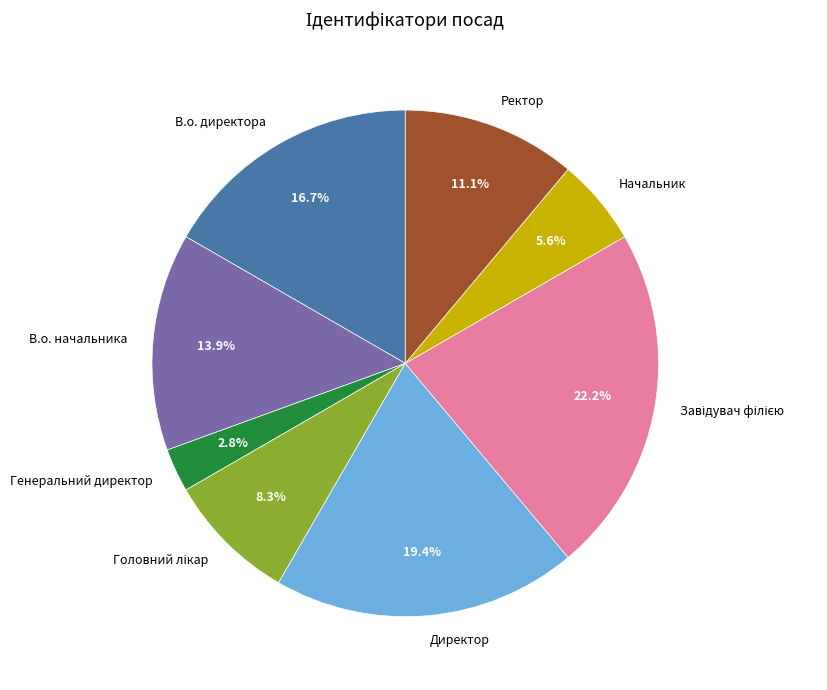

True or false: Директор accounts for 5% of the total.

False